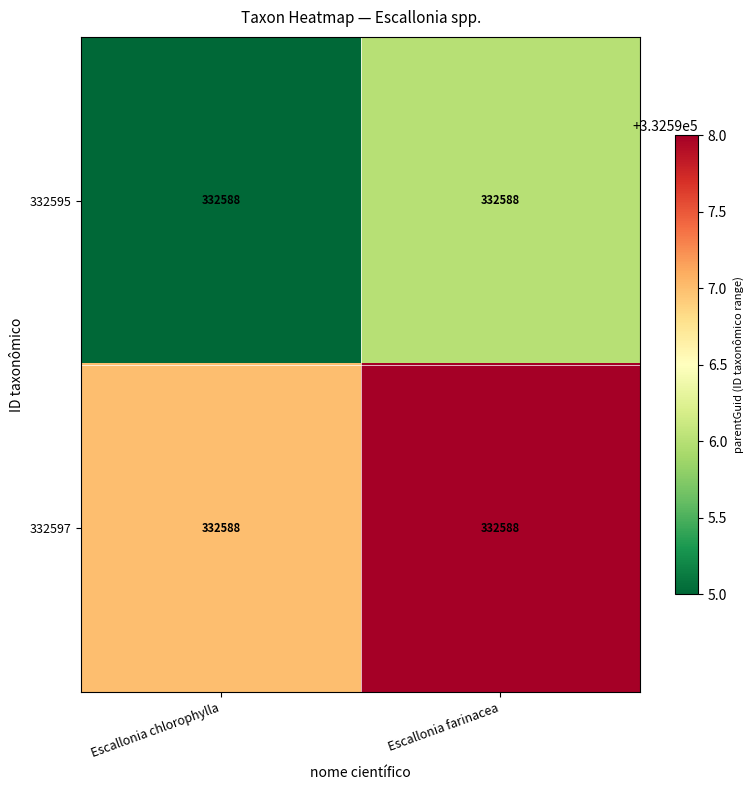

List the labels in order of 332595 value, smallest first.

Escallonia chlorophylla, Escallonia farinacea